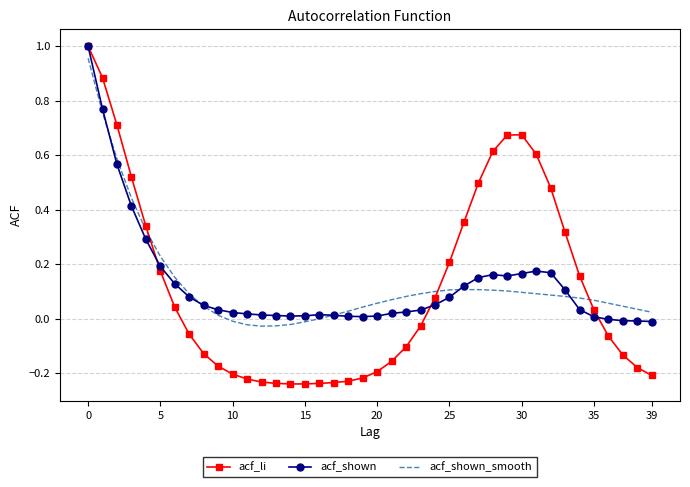

True or false: acf_shown has more than 1 points higher than both neighbors.

True